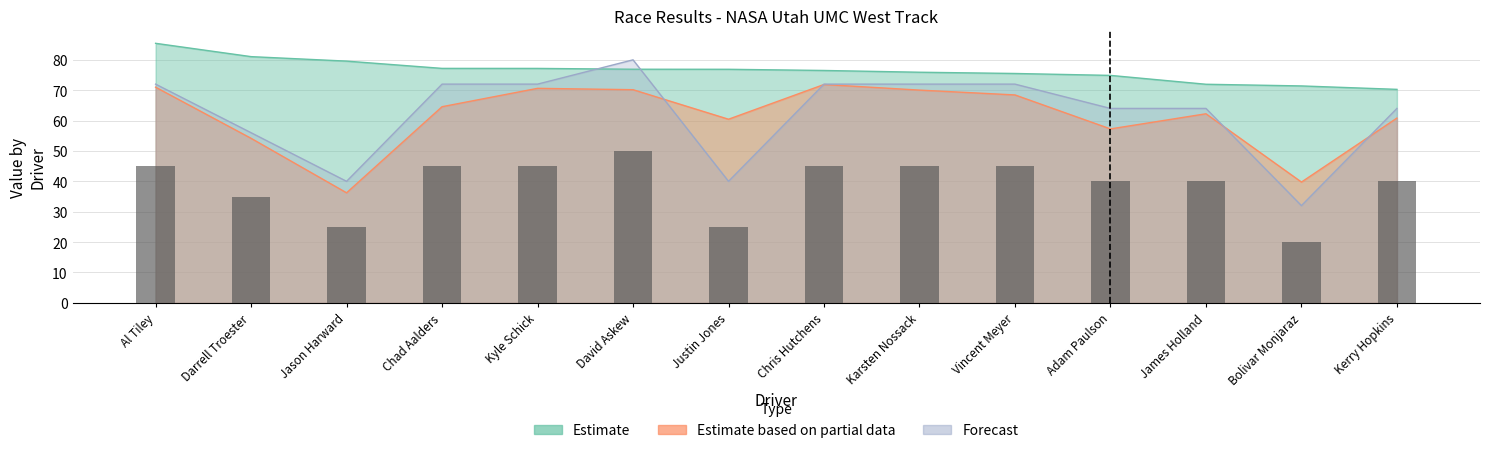

What is the difference between the maximum and second lowest values?

25